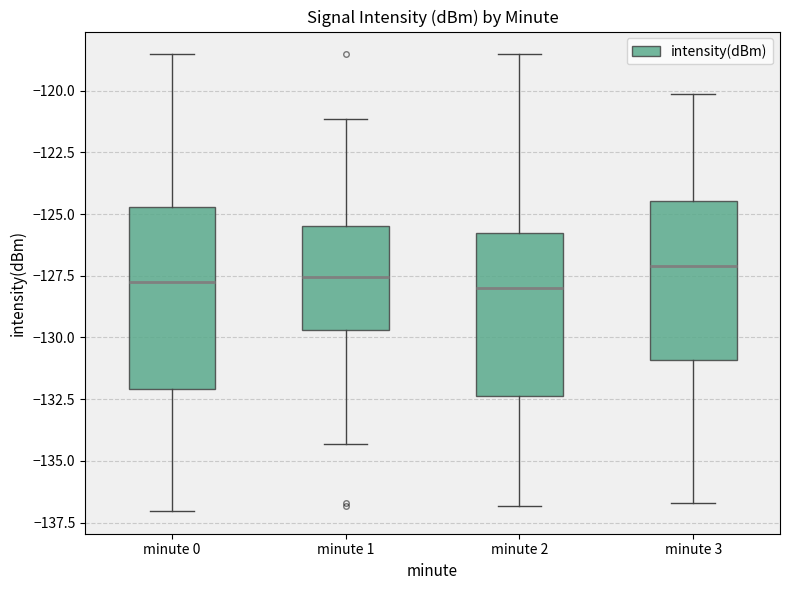

Where does the upper whisker of the box for minute 2 end on the y-axis? The values are not printed on the chart, so give them approximately, as read against the axis.

-118.5